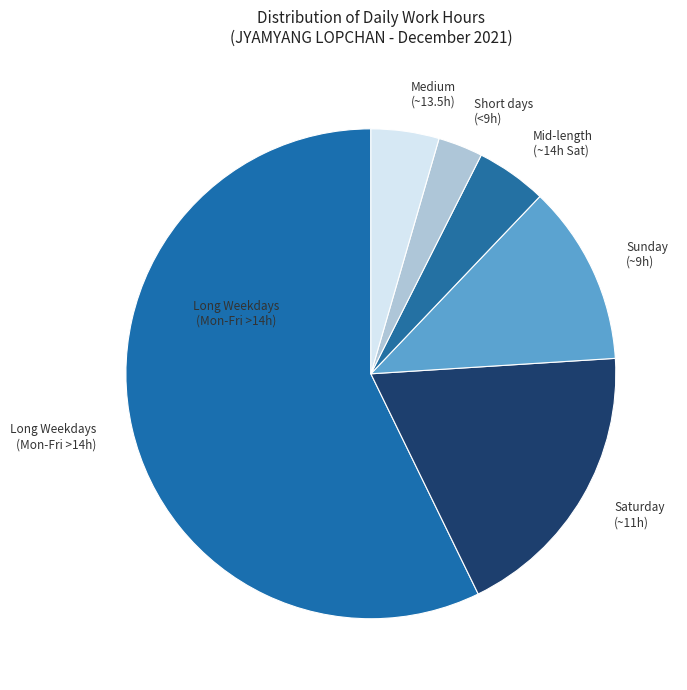

How many segments does this pie chart have?

6